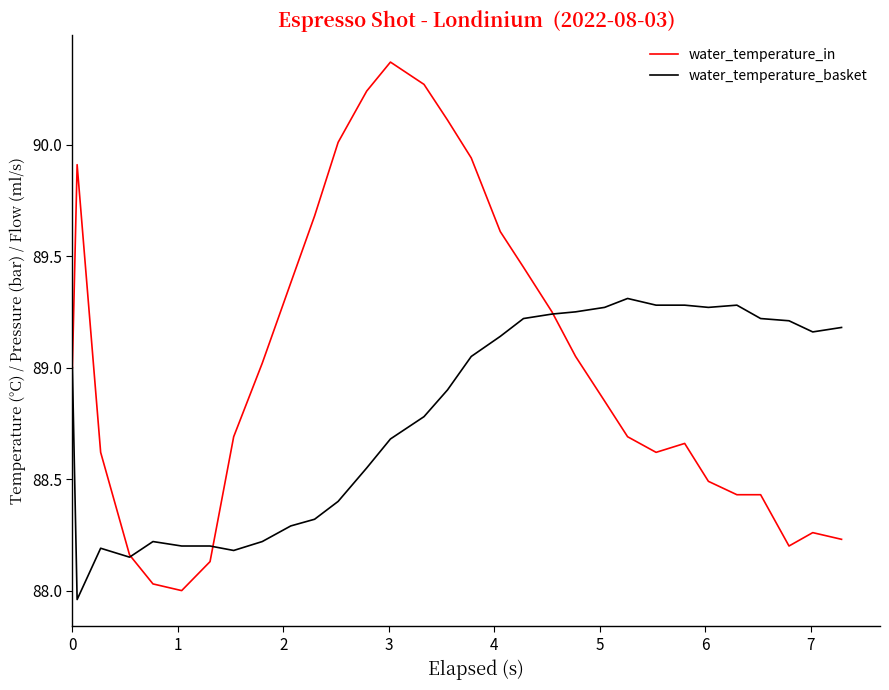

Which series has the largest range (max minus min)?

water_temperature_in